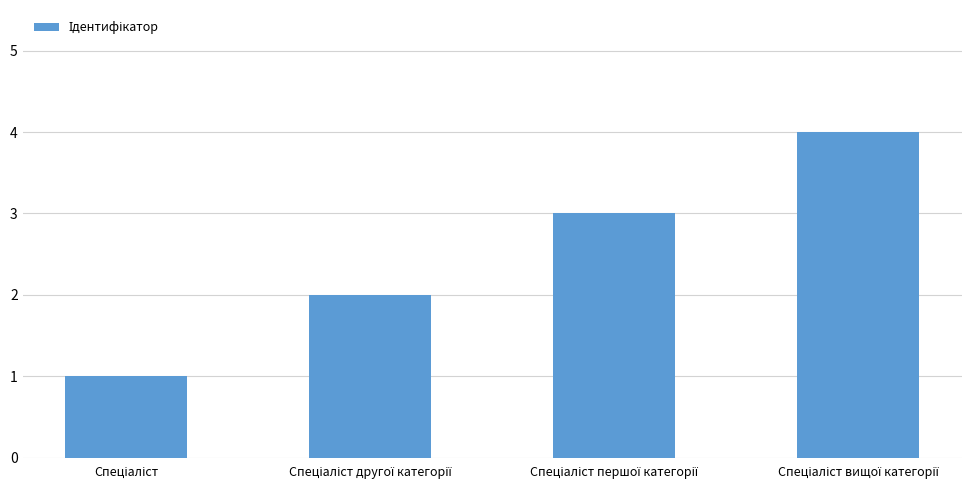

What is the difference between the maximum and minimum values?

3